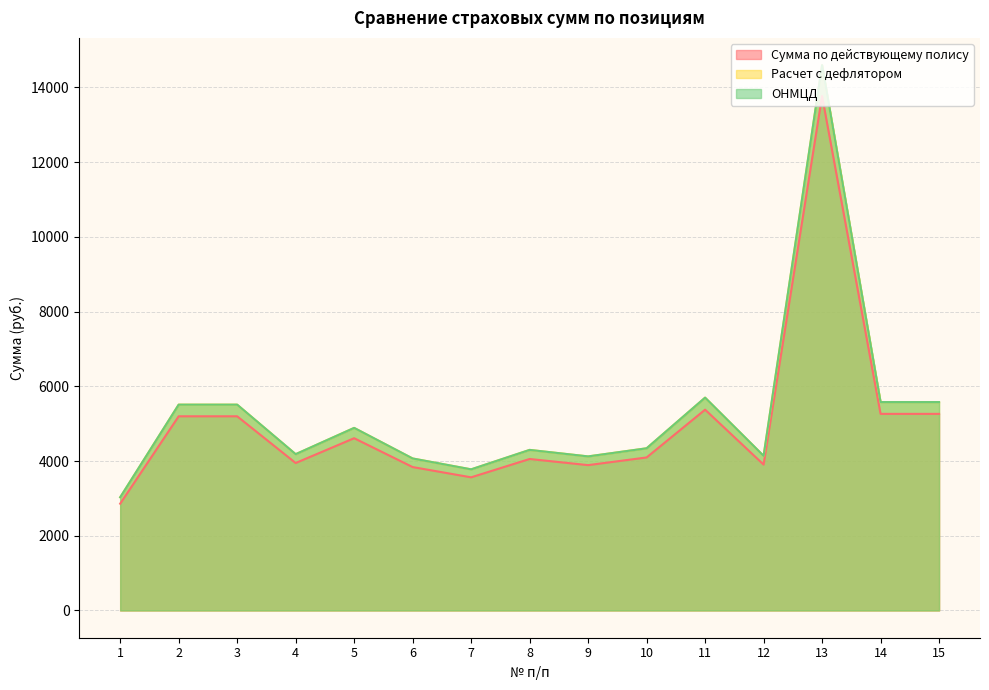

True or false: Сумма по действующему полису and Расчет с дефлятором cross at least once.

False